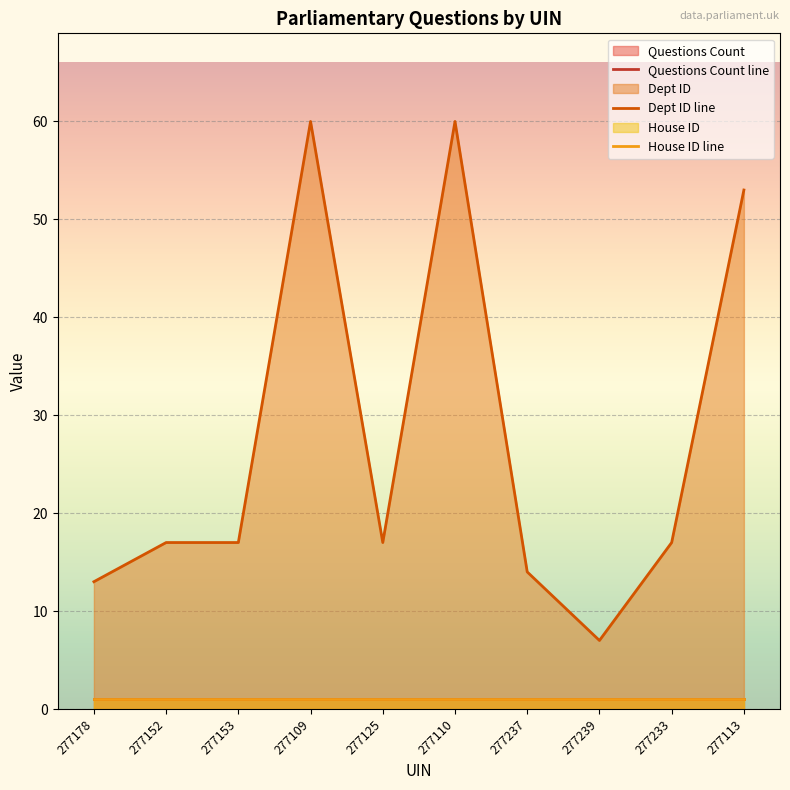

Count the number of categories in the chart.

10